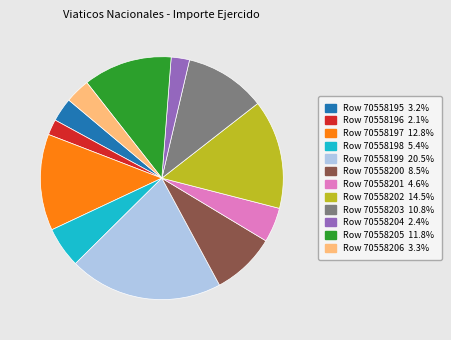

Is there a majority slice in this chart?

No